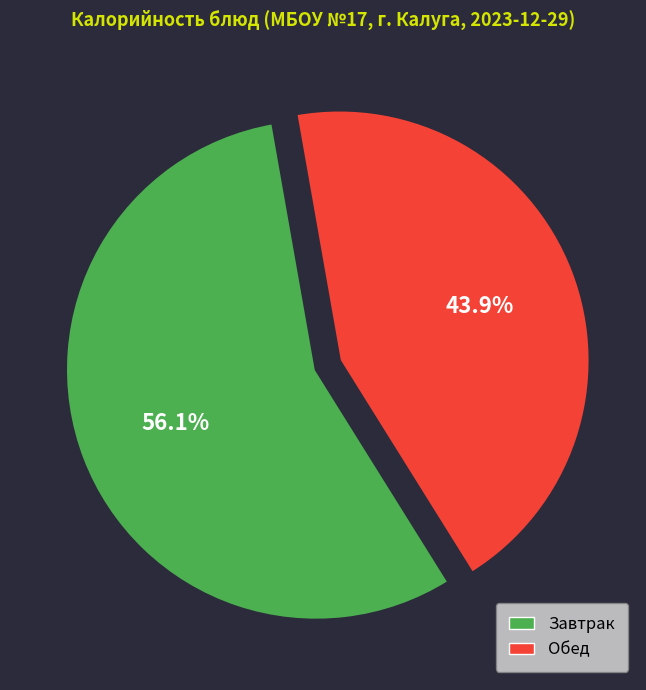

Count the number of slices in the pie.

2